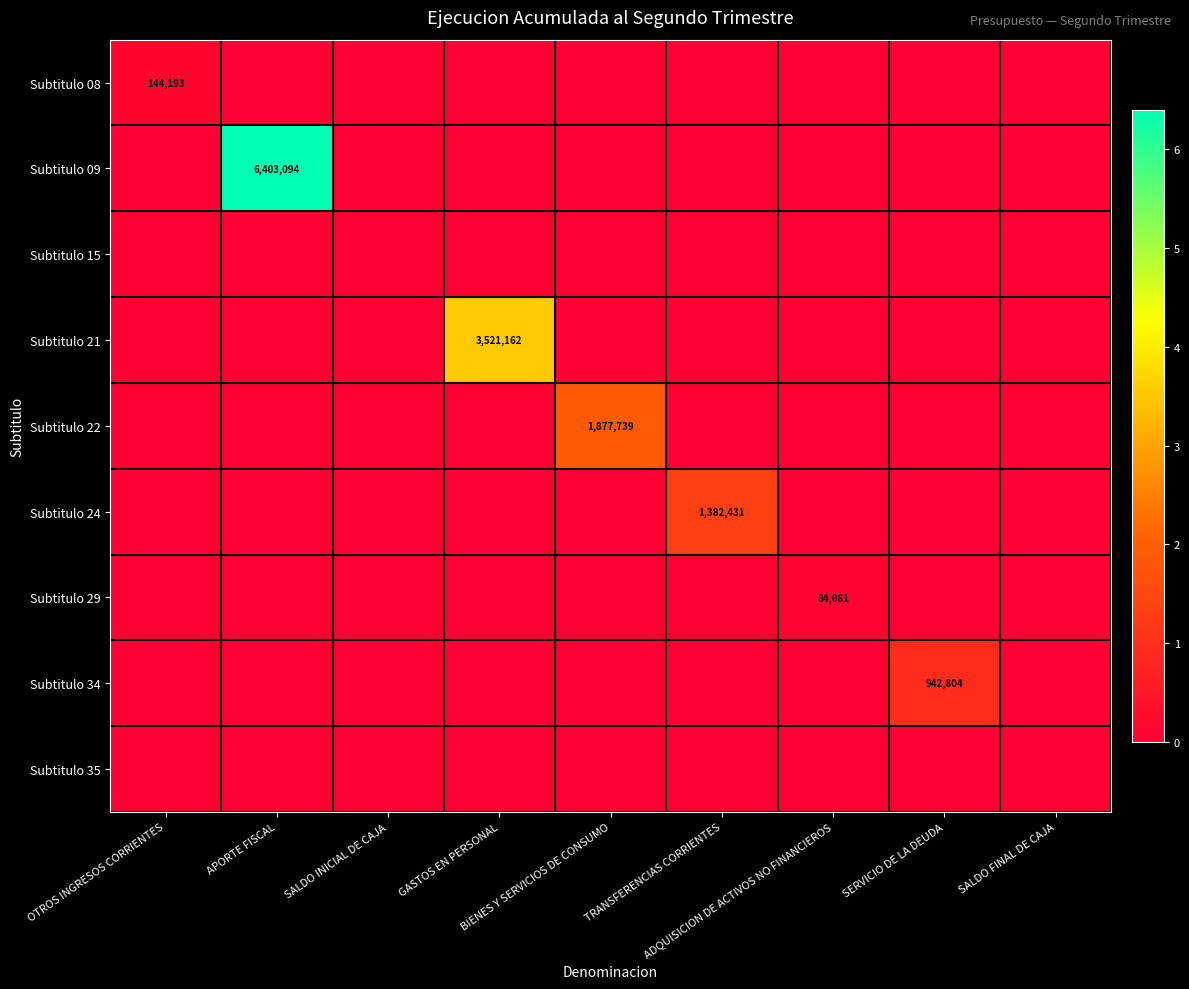

Rank the series at SERVICIO DE LA DEUDA from lowest to highest value.

Subtitulo 08, Subtitulo 09, Subtitulo 15, Subtitulo 21, Subtitulo 22, Subtitulo 24, Subtitulo 29, Subtitulo 35, Subtitulo 34